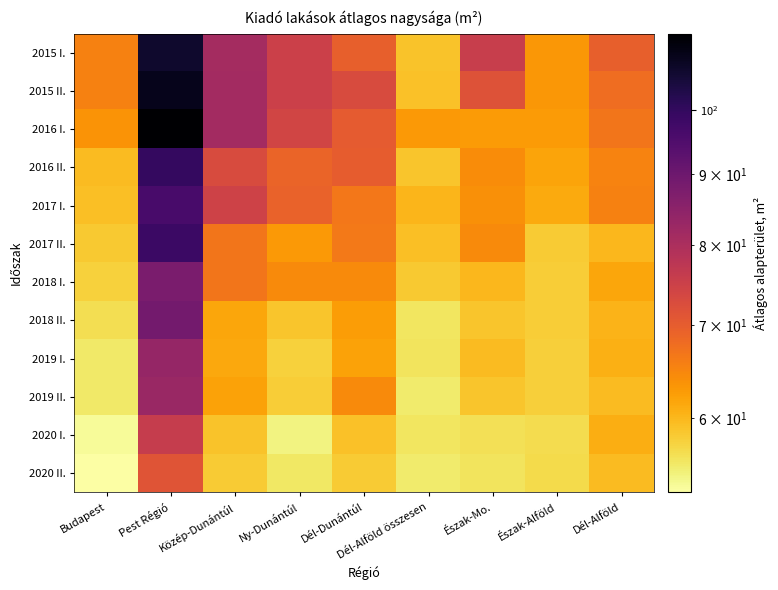

Which has a higher value, Észak-Mo. or Közép-Dunántúl?

Közép-Dunántúl